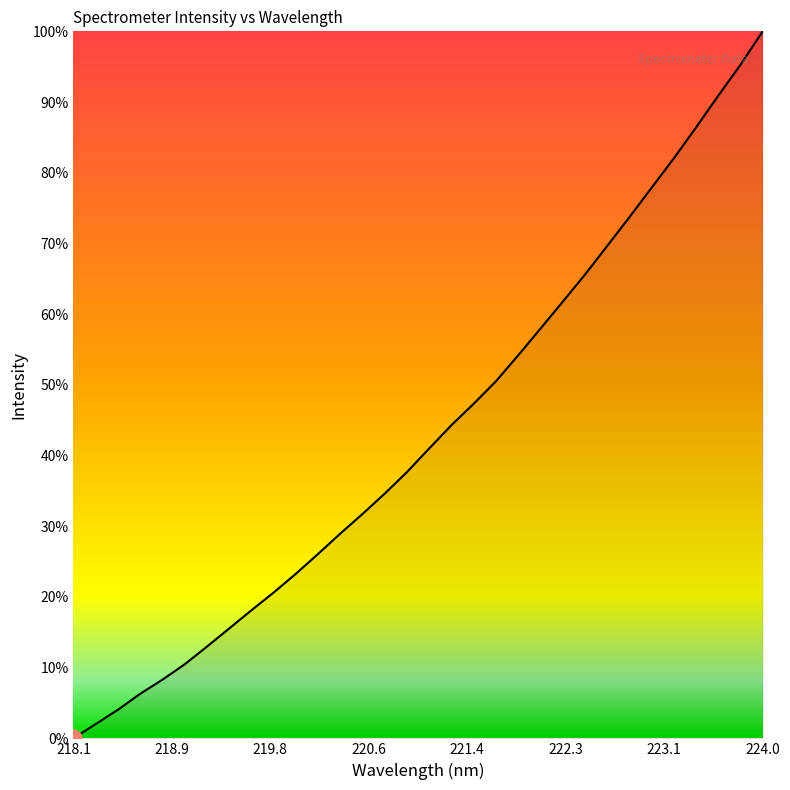

What is the greatest value displayed?

100.0